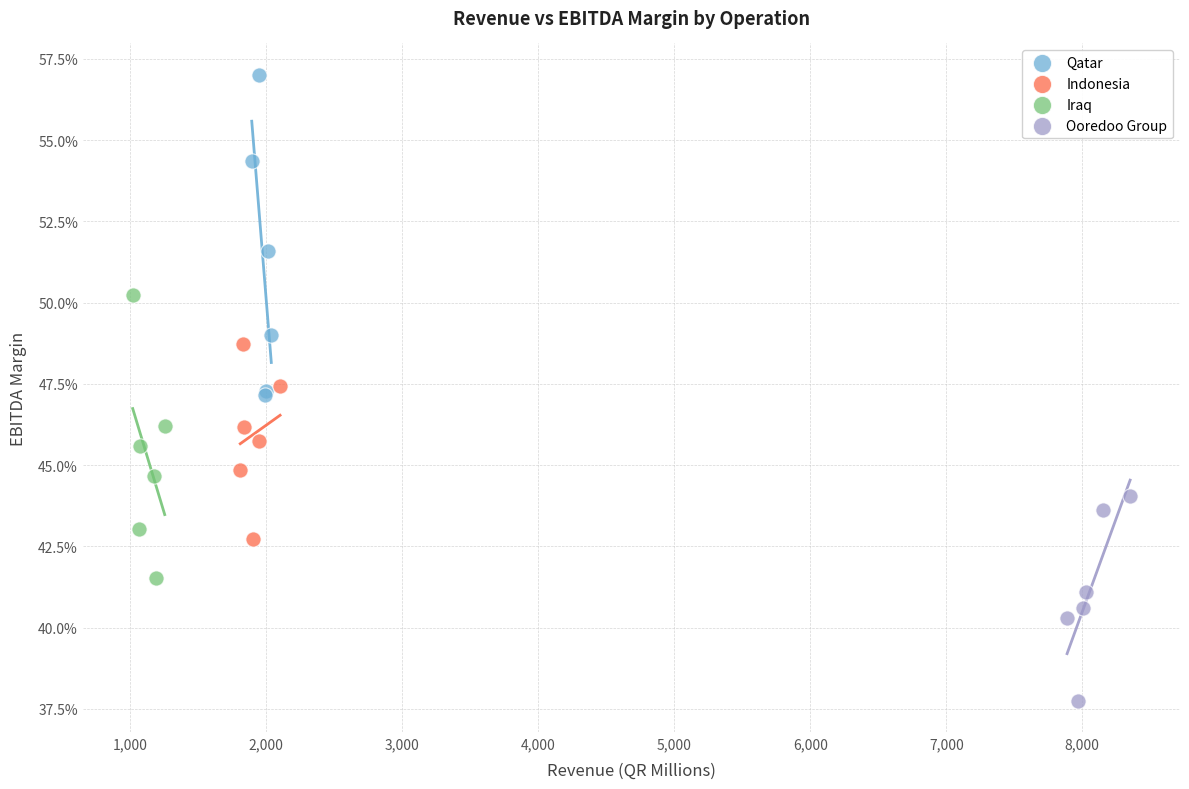

What are all the series names shown in the legend?

Qatar, Indonesia, Iraq, Ooredoo Group